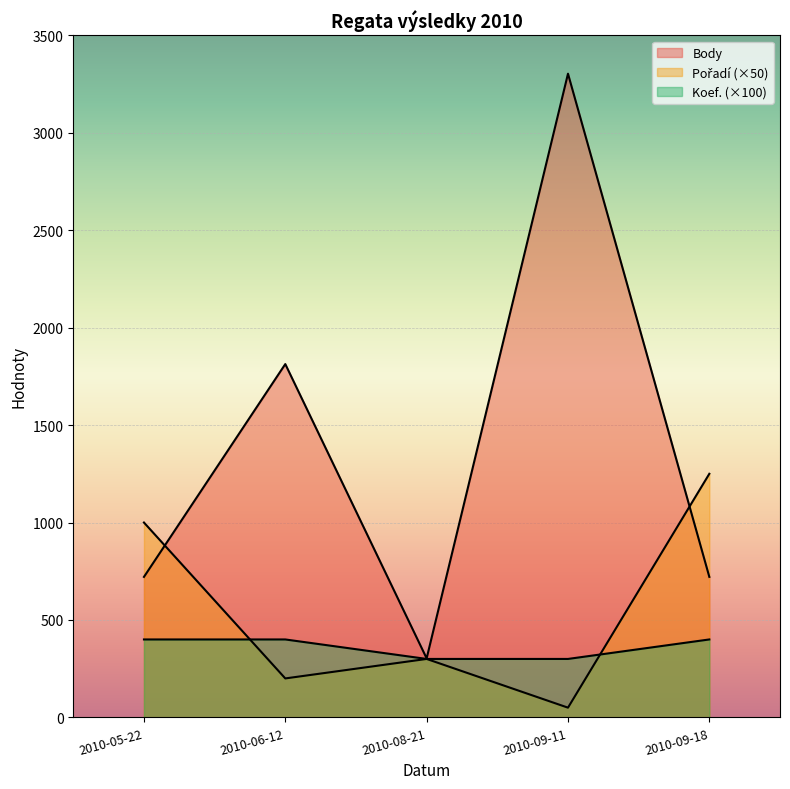

Rank the categories by Koef. value from lowest to highest.

2010-08-21, 2010-09-11, 2010-05-22, 2010-06-12, 2010-09-18